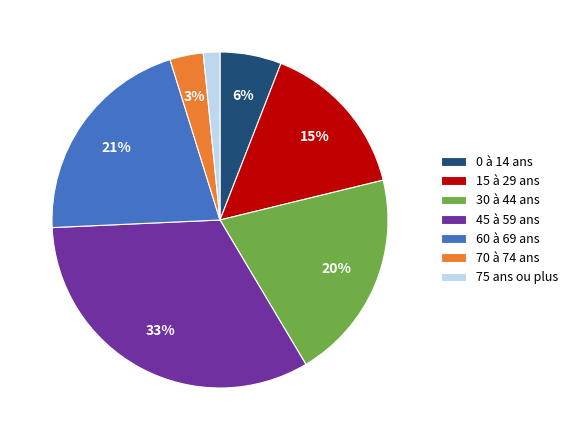

What is the ratio of the value at 30 à 44 ans to the value at 60 à 69 ans?

1.0